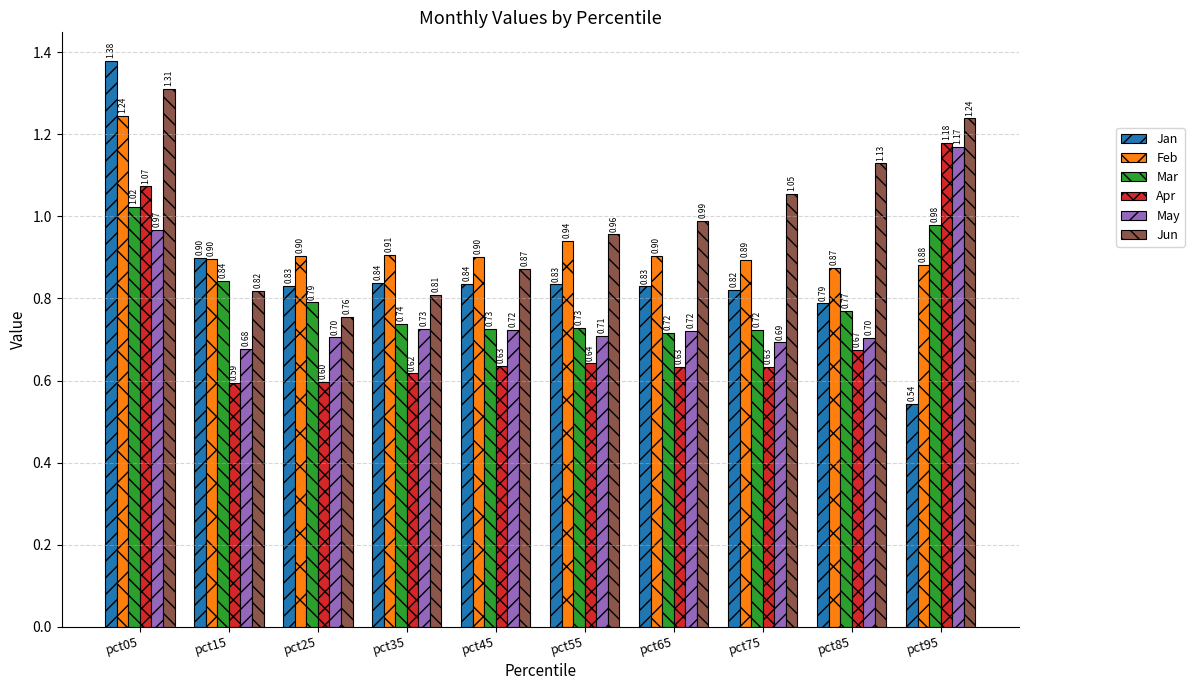

Rank the series by their maximum value, from highest to lowest.

Jan, Jun, Feb, Apr, May, Mar